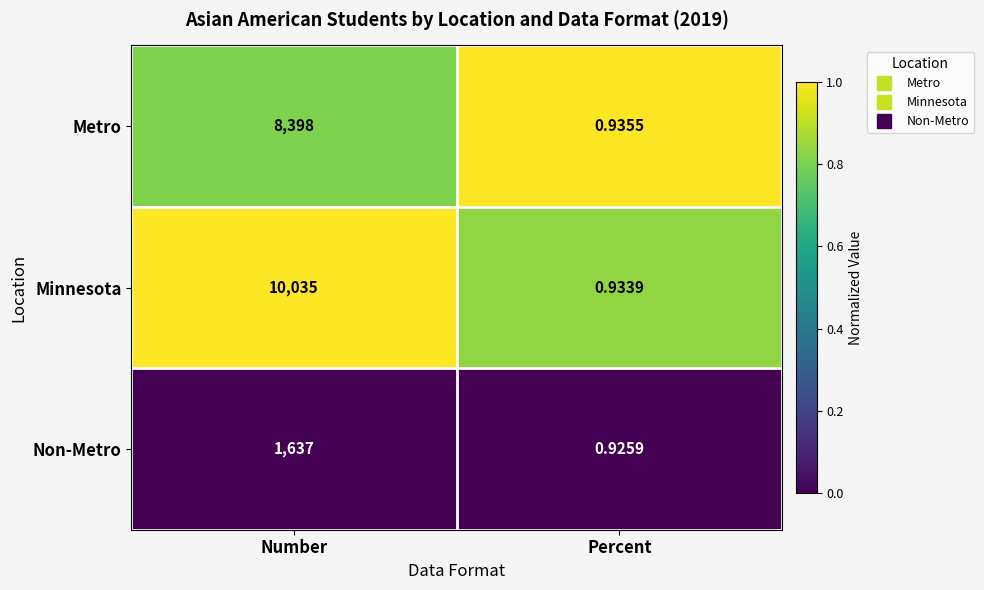

What is the total value across all series at Number?

20070.0